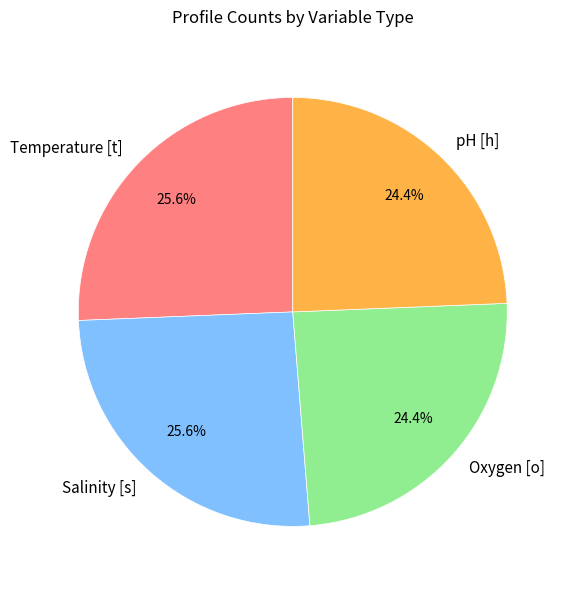

To the nearest percent, what is the average slice percentage?

25%